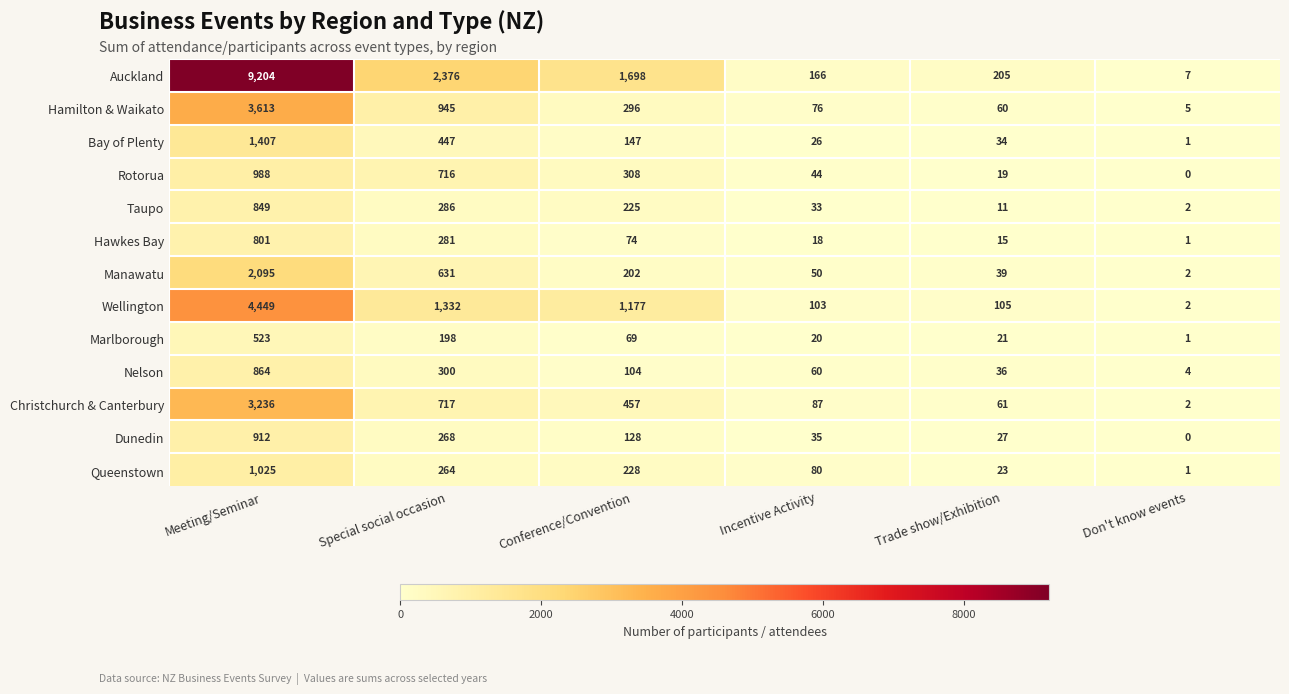

What is the sum of all Wellington values?

7168